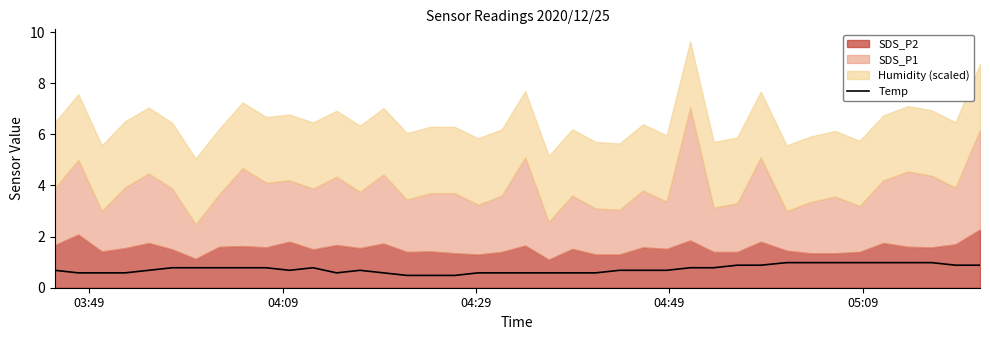

What is the minimum value for Temp?

0.5